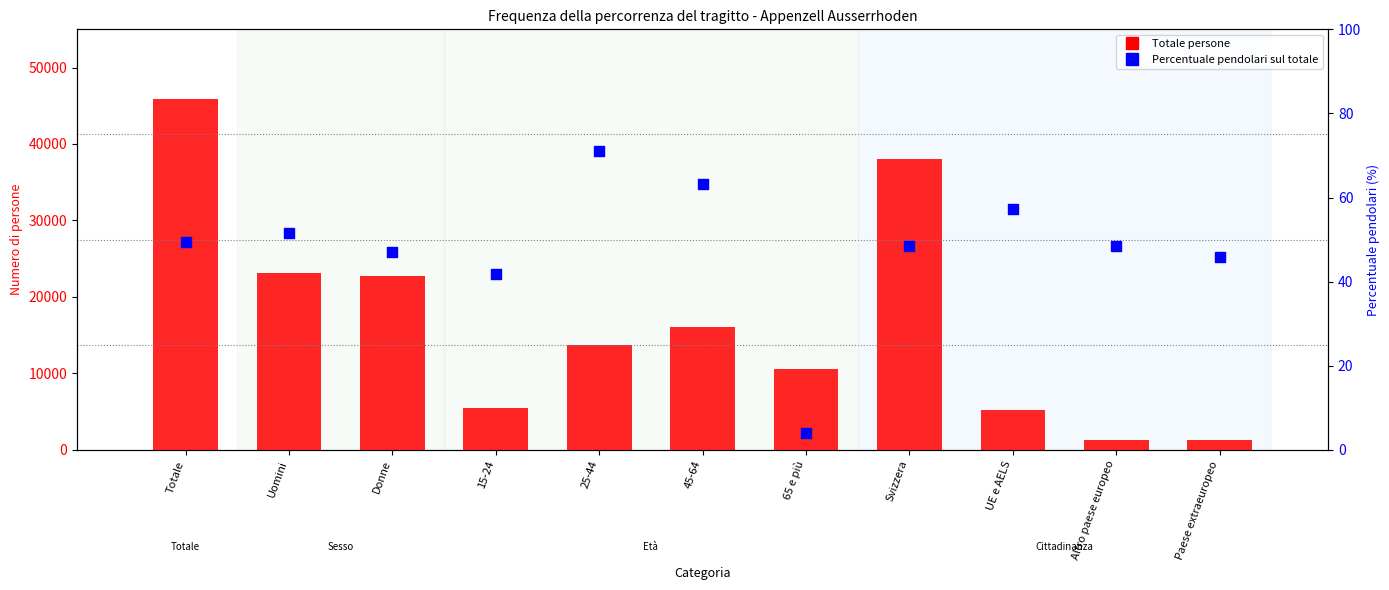

Which series contains the highest Y value?

Totale persone